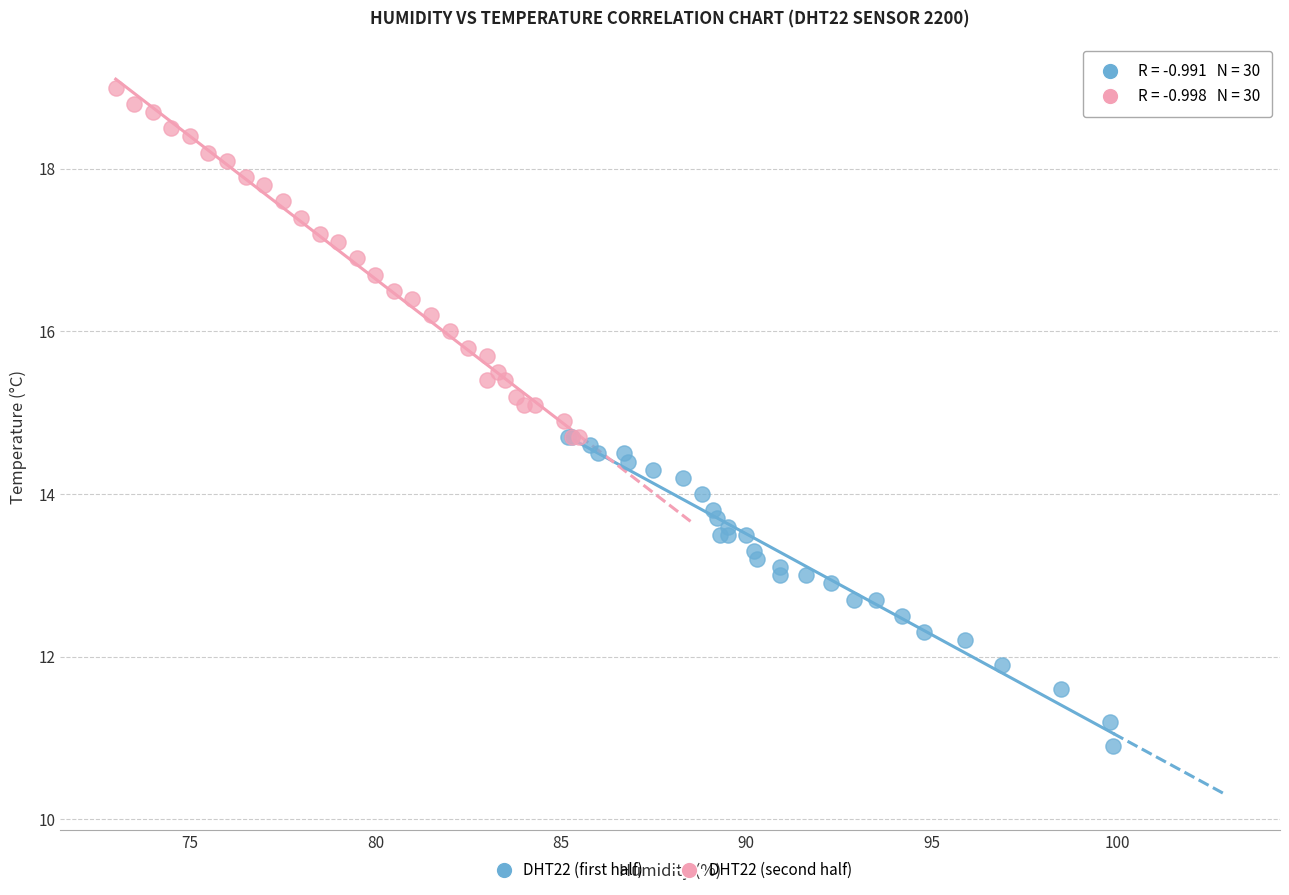

Which series contains the lowest Y value?

DHT22 (first half)